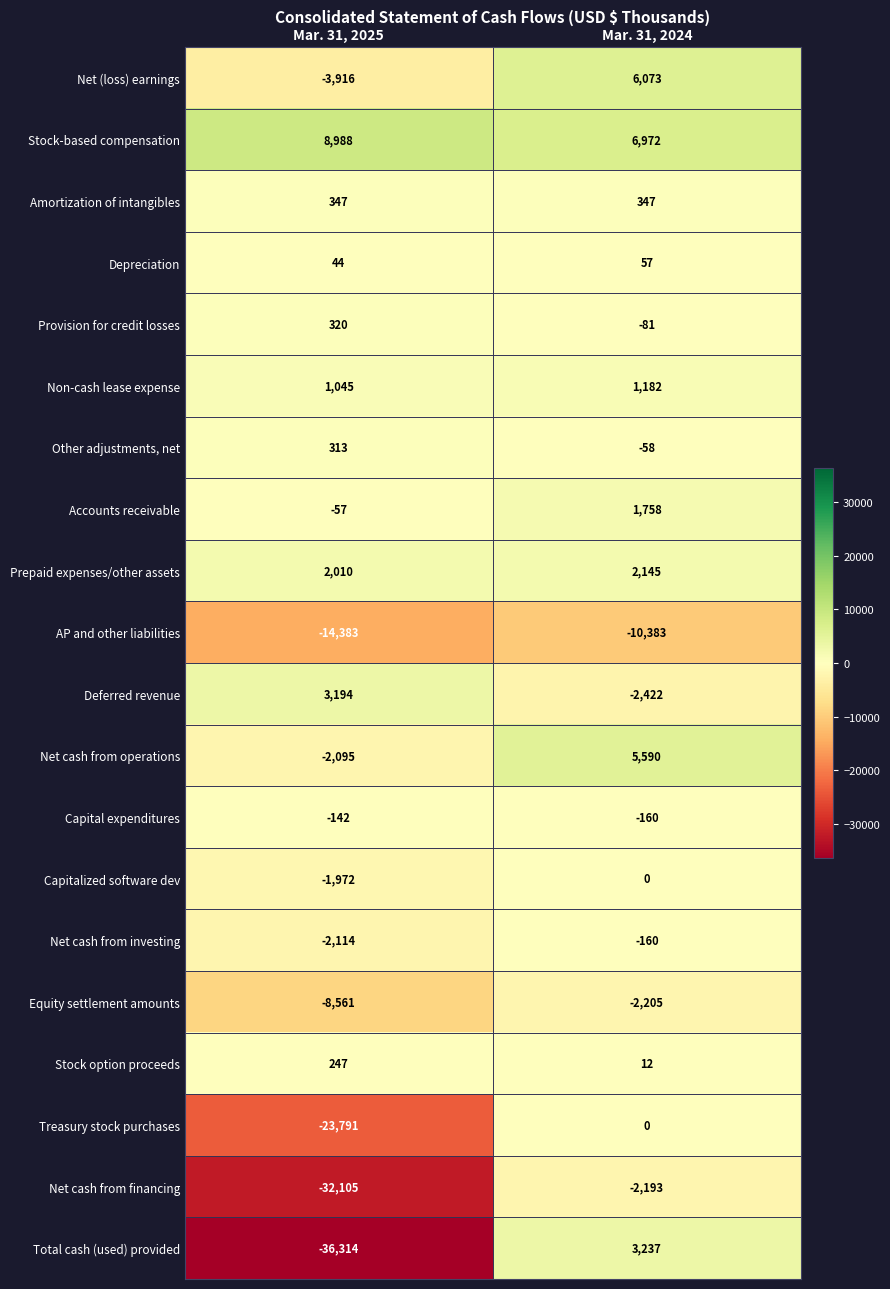

What is the average value of the Total cash (used) provided series?

-16538